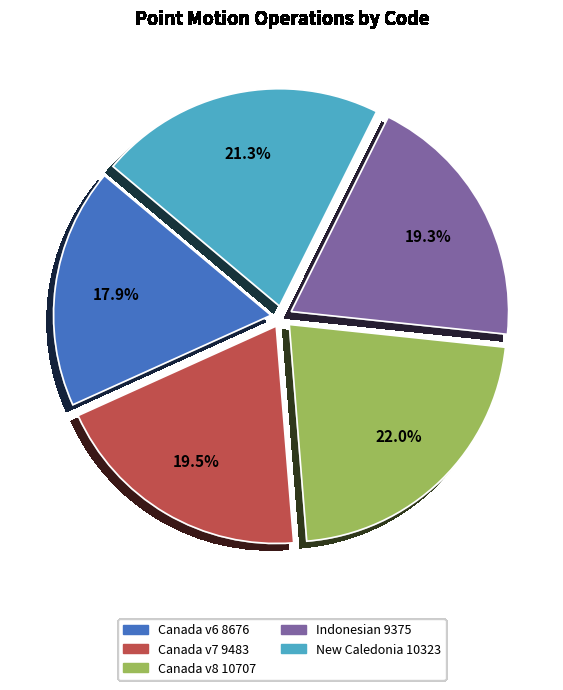

What portion of the pie excludes New Caledonia 10323?

78.7%